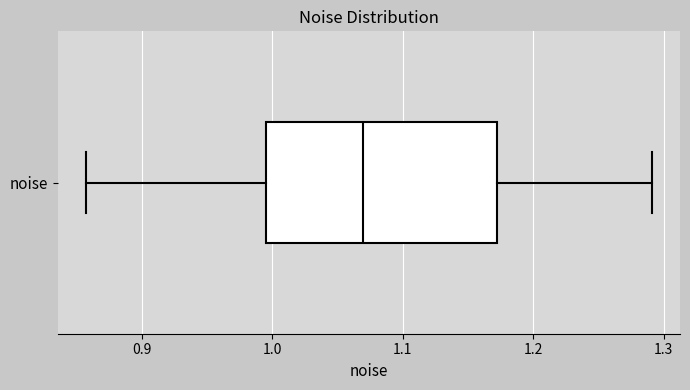

Transcribe this box plot: give where the median line is, the range the box spans, and where the two whiskers end, as read against the x-axis. The values are not printed on the chart, so give them approximately, as read against the axis.

median 1.07, box 1.00 to 1.17, whiskers 0.86 to 1.29